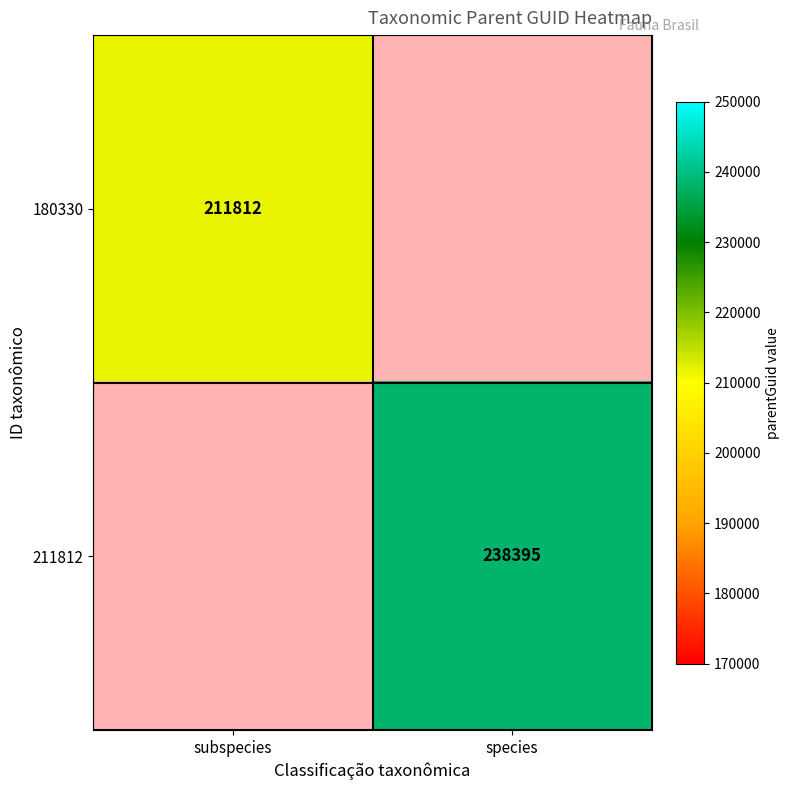

Which series has the largest total across all categories?

211812